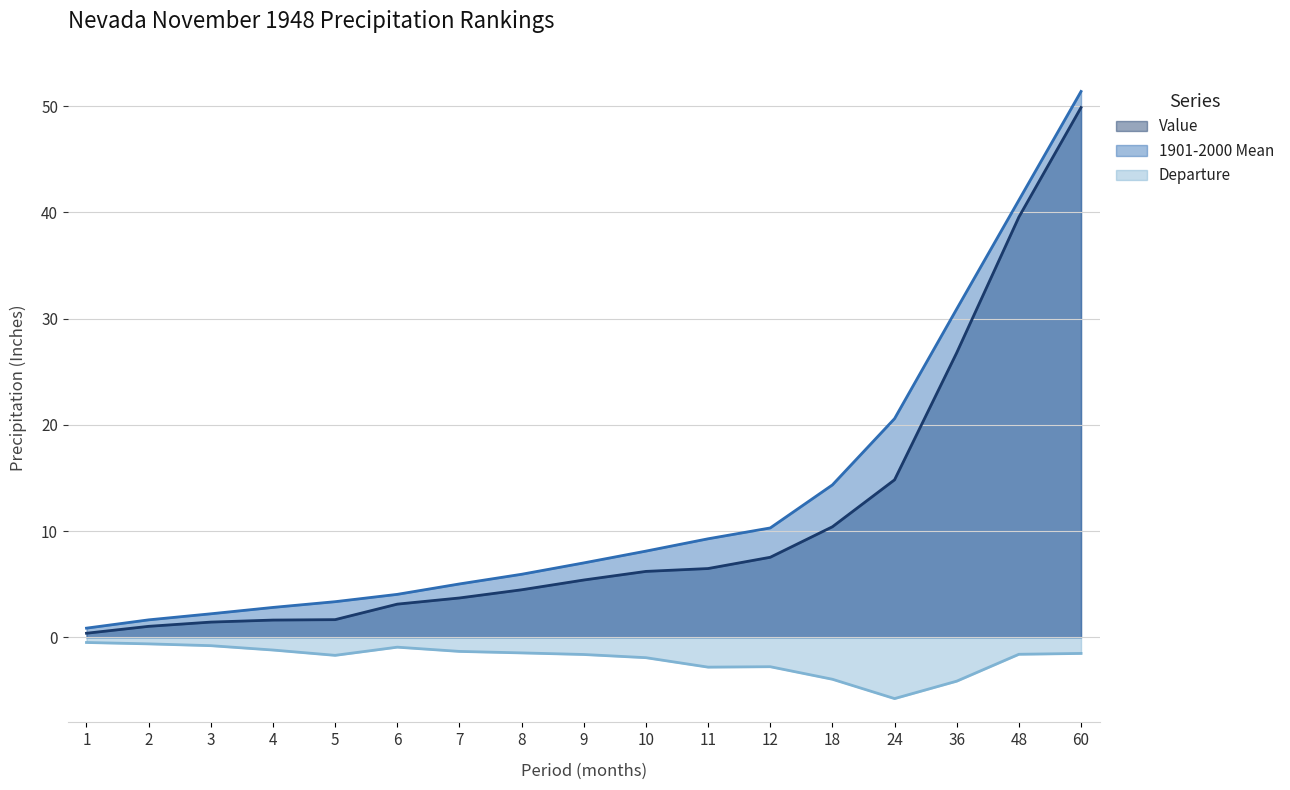

How many lines are shown in the chart?

3